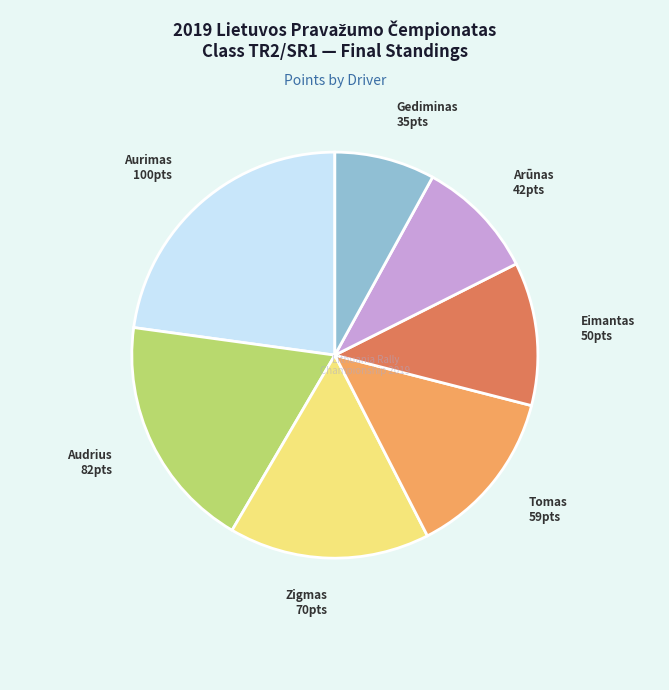

Is there a majority slice in this chart?

No